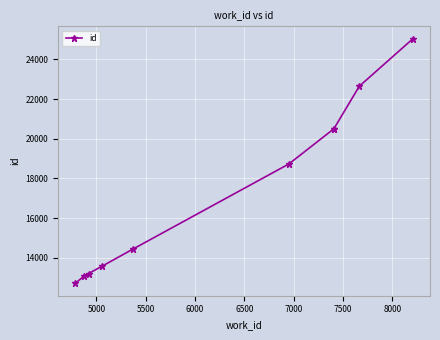

How many lines are shown in the chart?

1